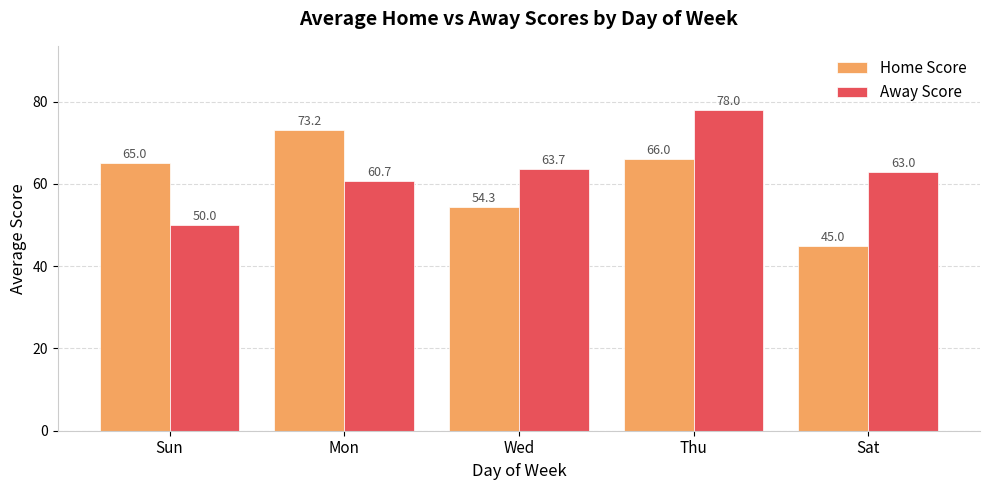

What is the lowest value of the Away Score series?

50.0